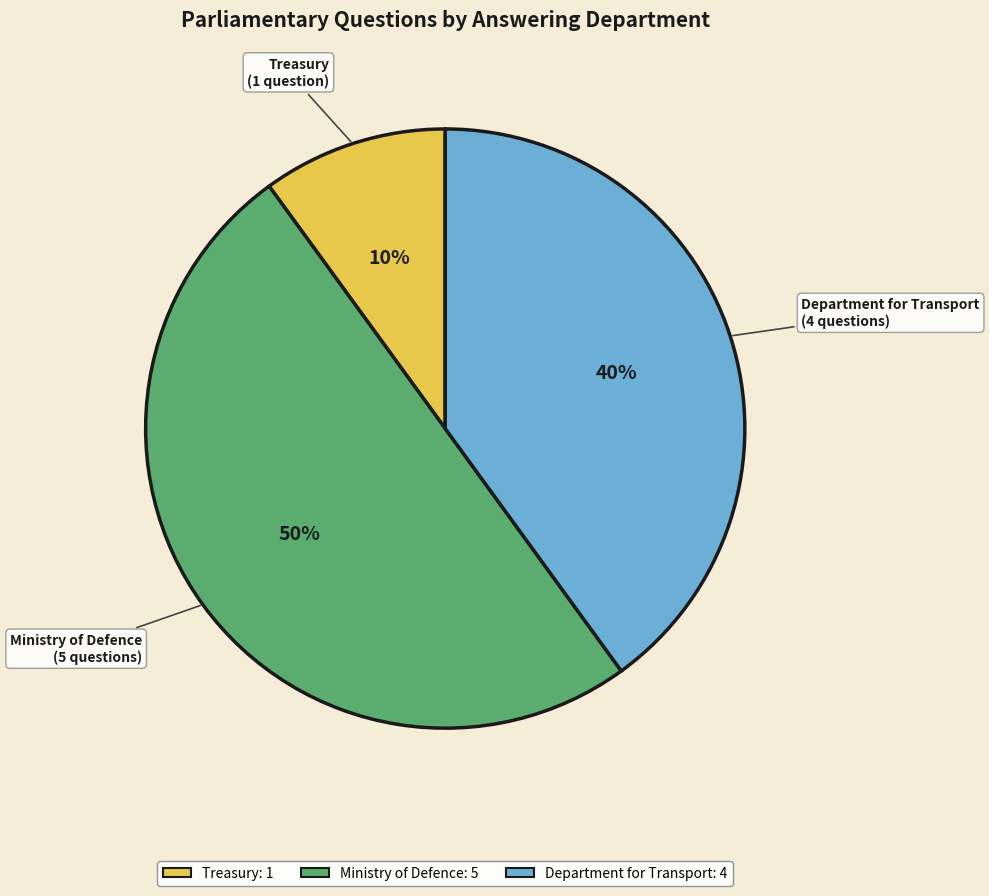

Is the sum of Department for Transport and Ministry of Defence greater than half?

Yes